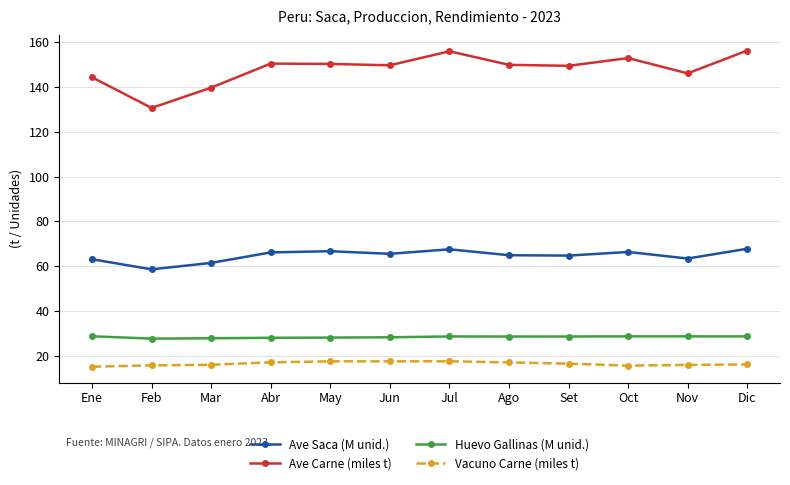

What is the spread (max minus min) of values at Dic?

140.3